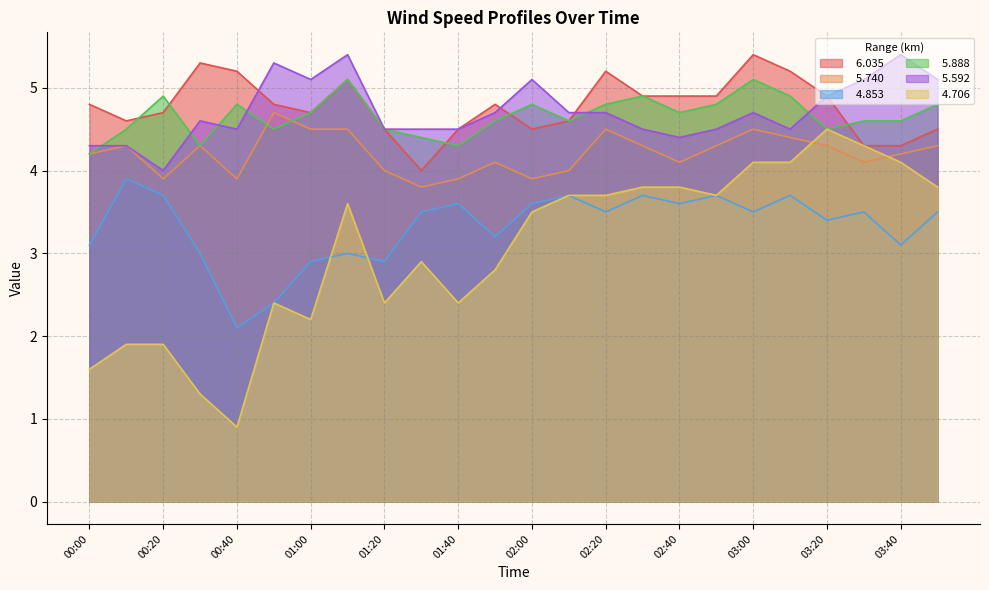

Reading right to left, transcribe all the data shown in this chart.

  6.035: 4.5	4.3	4.3	4.9	5.2	5.4	4.9	4.9	4.9	5.2	4.6	4.5	4.8	4.5	4.0	4.5	5.1	4.7	4.8	5.2	5.3	4.7	4.6	4.8
  5.740: 4.3	4.2	4.1	4.3	4.4	4.5	4.3	4.1	4.3	4.5	4.0	3.9	4.1	3.9	3.8	4.0	4.5	4.5	4.7	3.9	4.3	3.9	4.3	4.2
  4.853: 3.5	3.1	3.5	3.4	3.7	3.5	3.7	3.6	3.7	3.5	3.7	3.6	3.2	3.6	3.5	2.9	3.0	2.9	2.4	2.1	3.0	3.7	3.9	3.1
  5.888: 4.8	4.6	4.6	4.5	4.9	5.1	4.8	4.7	4.9	4.8	4.6	4.8	4.6	4.3	4.4	4.5	5.1	4.7	4.5	4.8	4.3	4.9	4.5	4.2
  5.592: 5.1	5.4	5.1	4.9	4.5	4.7	4.5	4.4	4.5	4.7	4.7	5.1	4.7	4.5	4.5	4.5	5.4	5.1	5.3	4.5	4.6	4.0	4.3	4.3
  4.706: 3.8	4.1	4.3	4.5	4.1	4.1	3.7	3.8	3.8	3.7	3.7	3.5	2.8	2.4	2.9	2.4	3.6	2.2	2.4	0.9	1.3	1.9	1.9	1.6